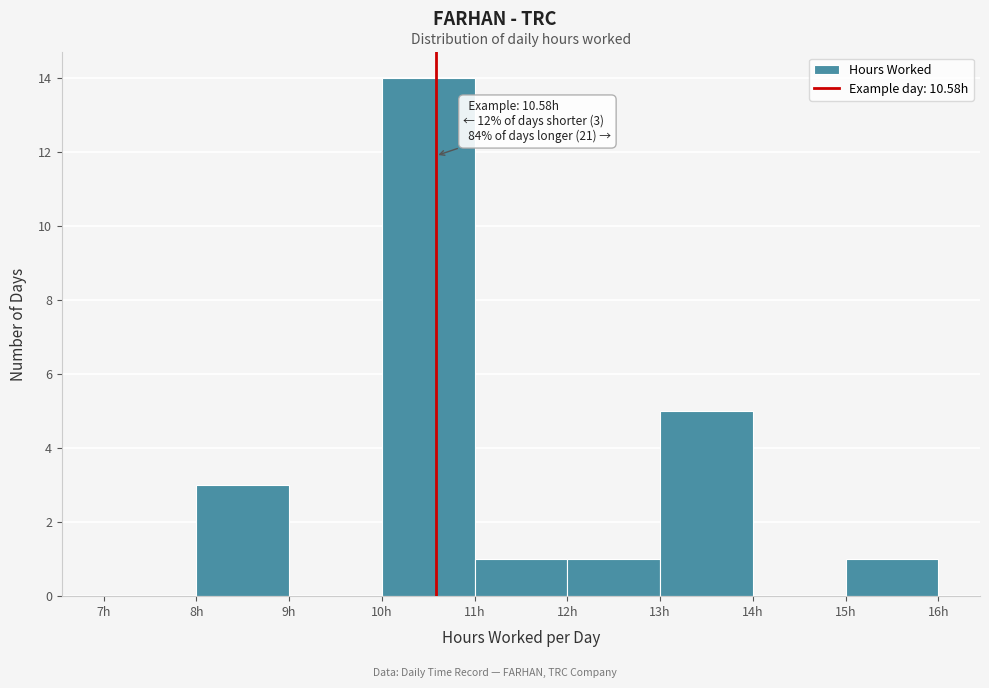

Over which range of the x-axis is the bar tallest?

10 to 11